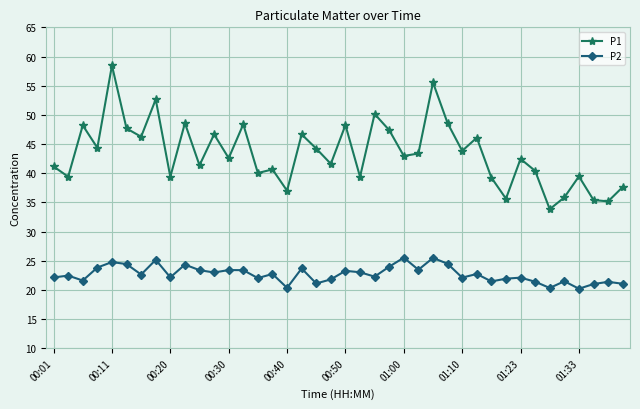

True or false: P1 has more than 0 points higher than both neighbors.

True